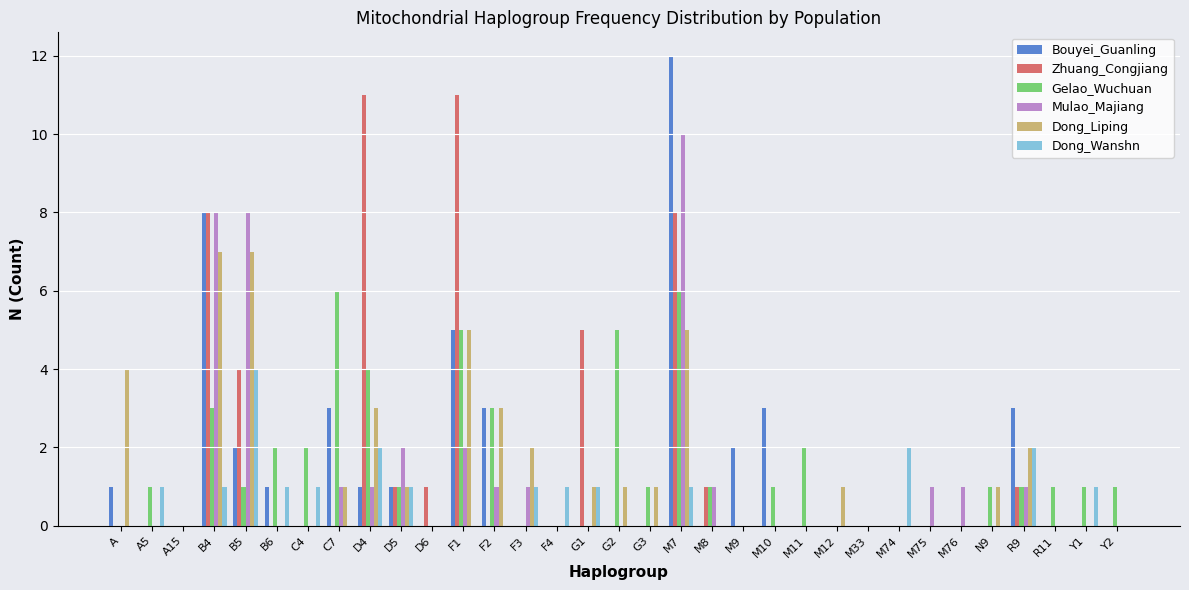

Is it true that Dong_Liping equals 3 at B5?

False